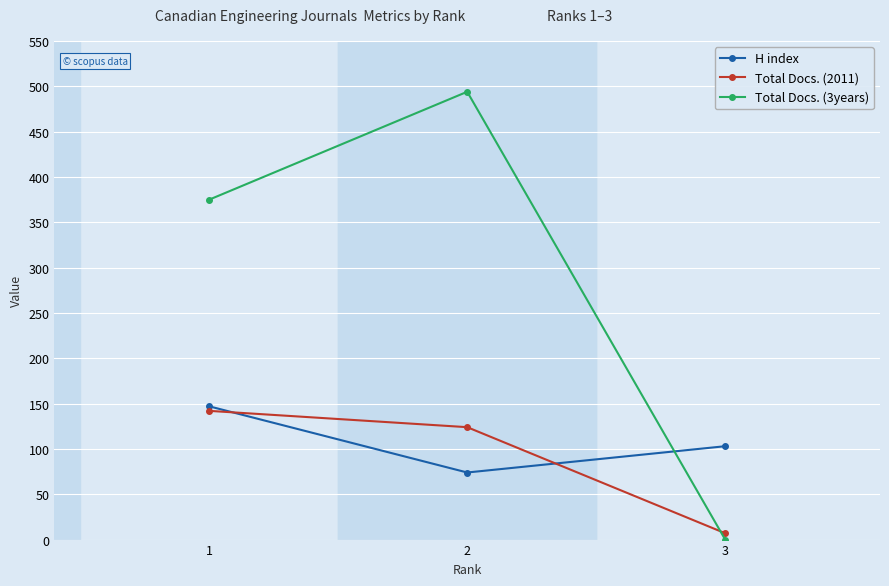

Between 3 and 2, which series saw the biggest shift?

Total Docs. (3years)